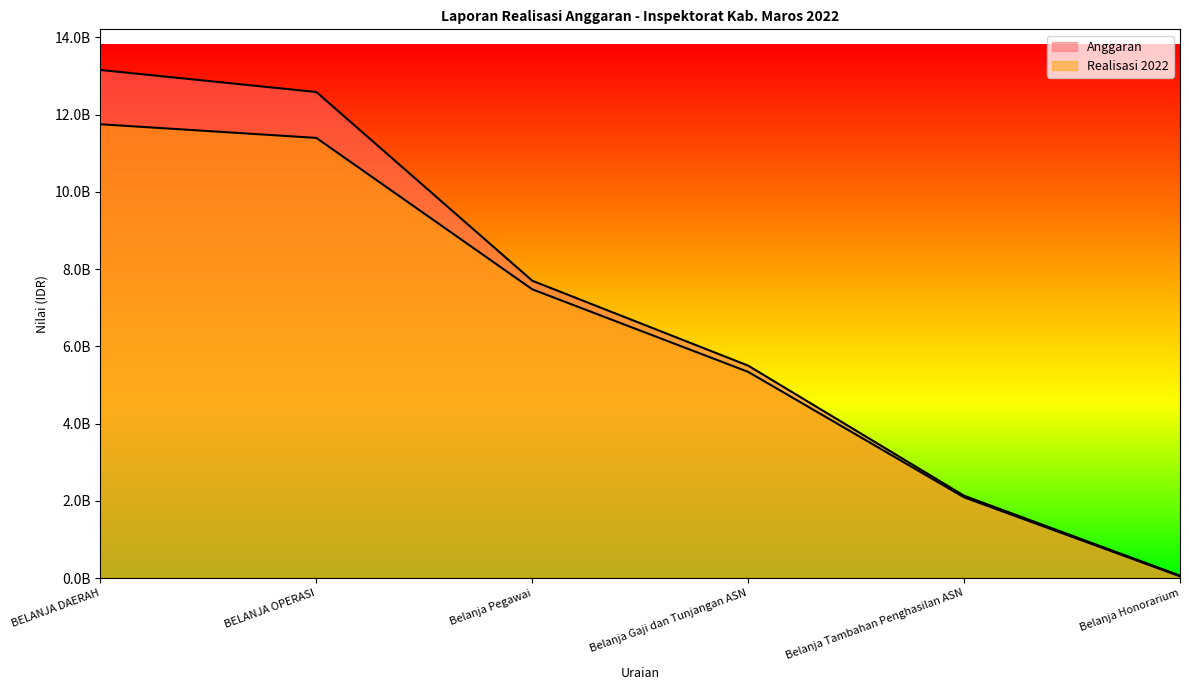

At which label is Anggaran closest to 6610388917?

Belanja Pegawai